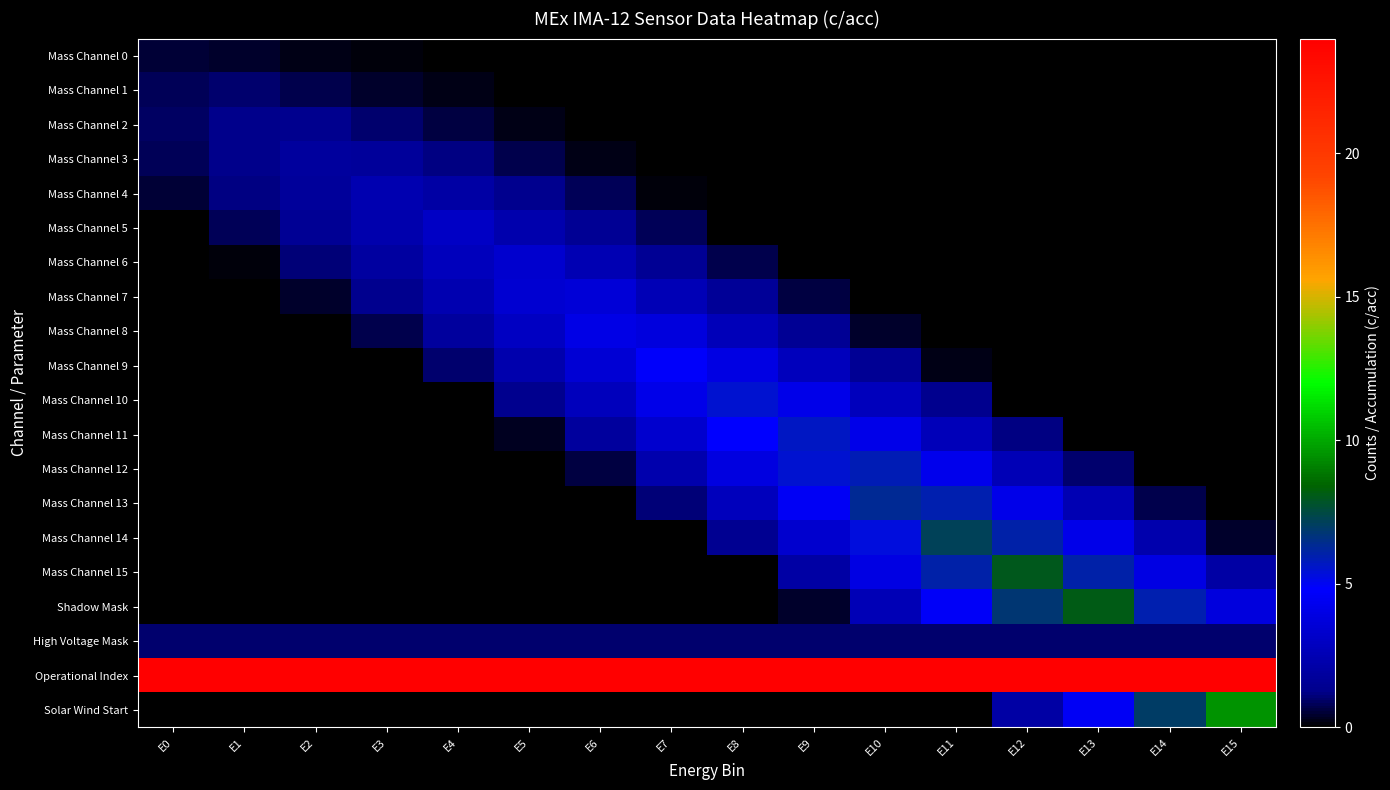

Count the number of categories in the chart.

16